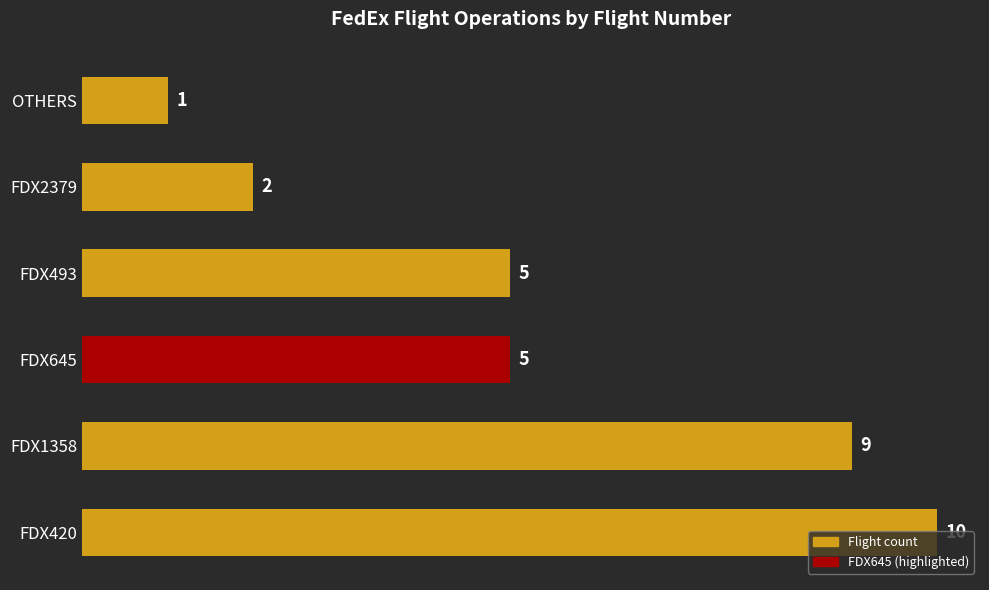

How many values are between 2 and 9?

4